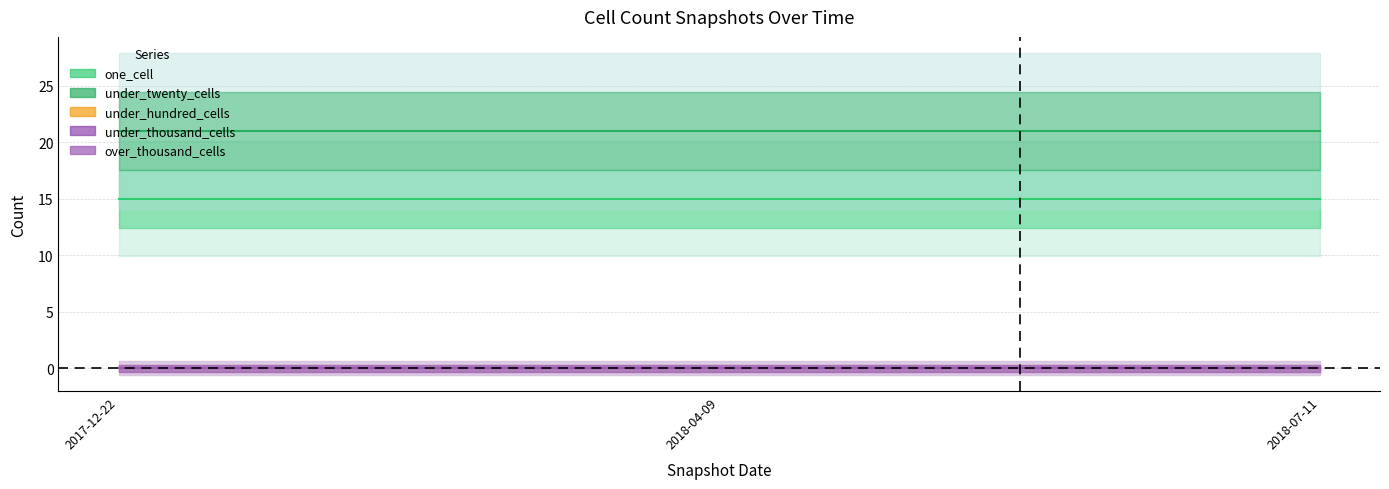

What is the label of the 1st point from the left?

2017-12-22